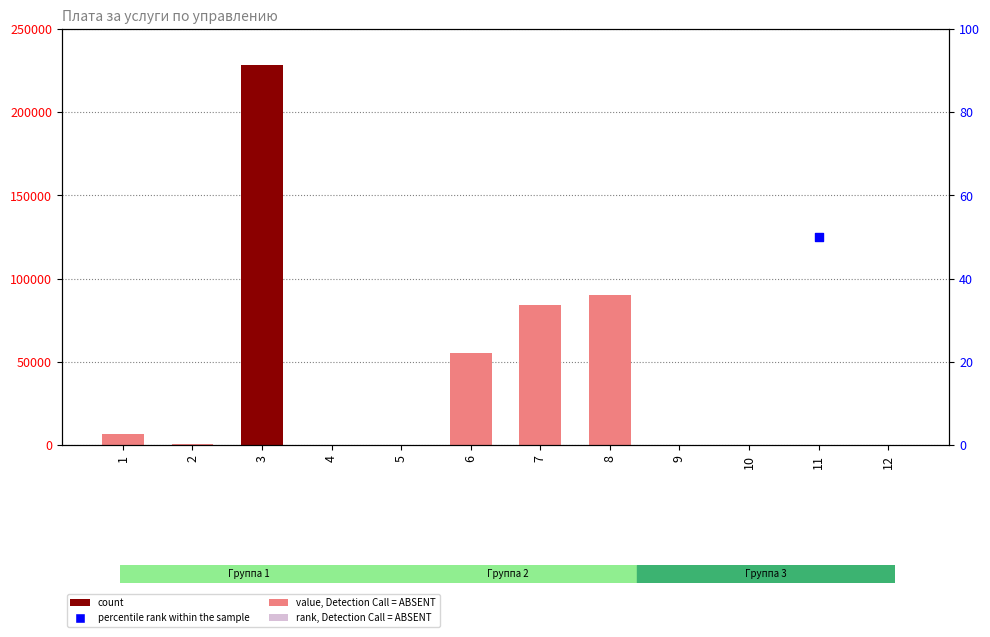

Between 8 and 7, which is larger?

8